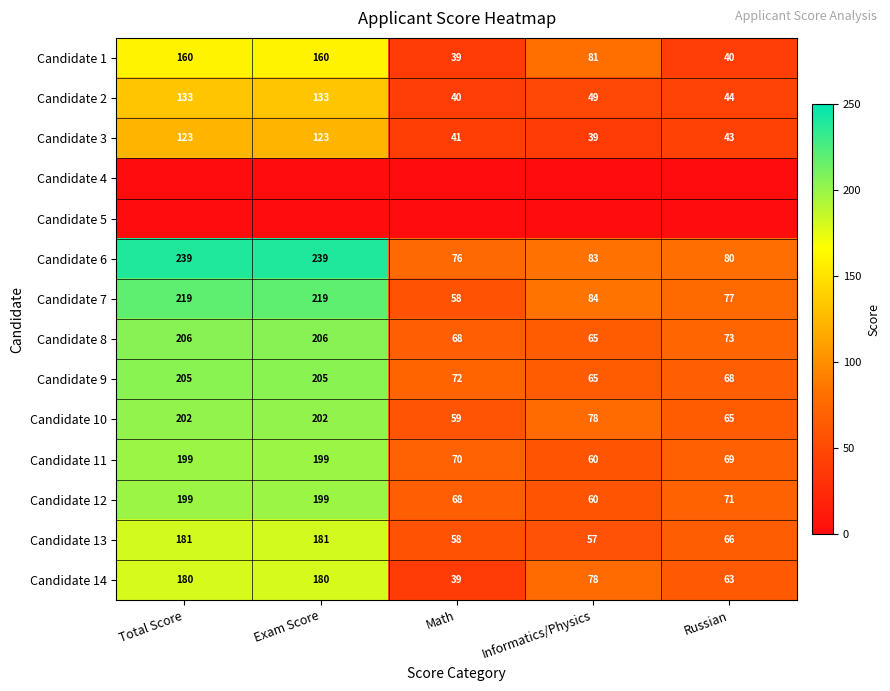

True or false: Candidate 1 has a value of 39 at Math.

True